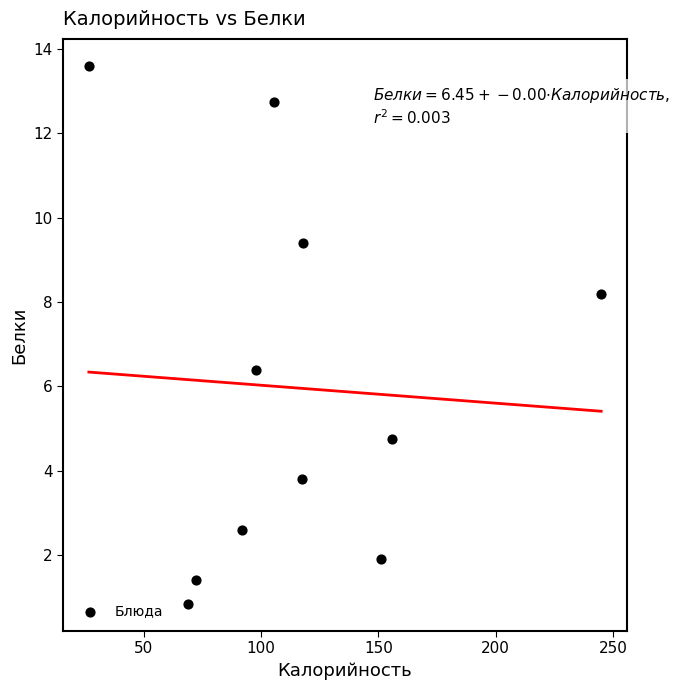

What is the average X value?

113.7